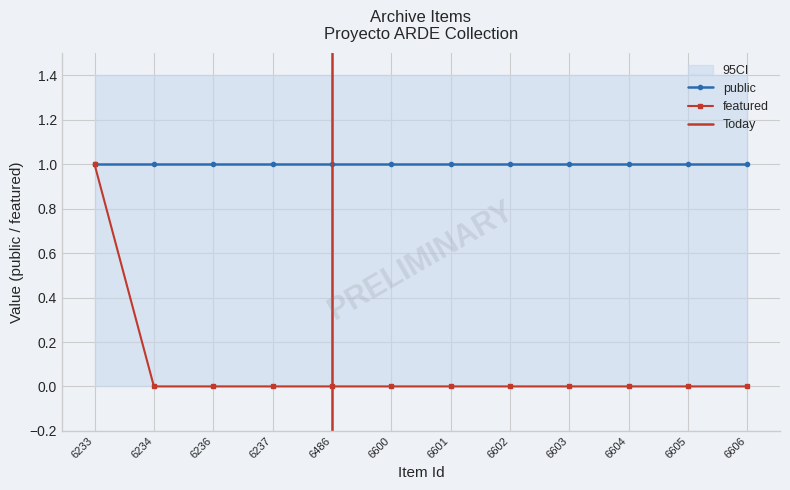

List the labels in order of value, smallest first.

6234, 6236, 6237, 6486, 6600, 6601, 6602, 6603, 6604, 6605, 6606, 6233